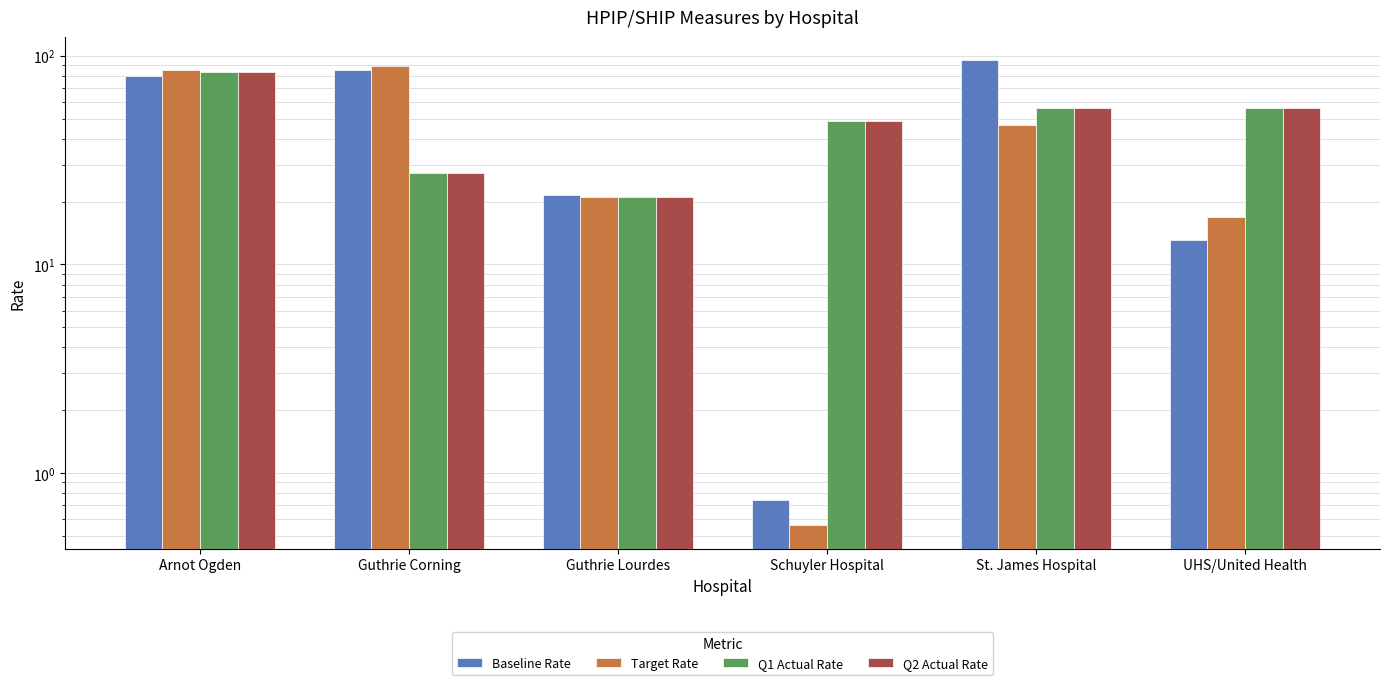

Which series has the widest spread of values?

Baseline Rate